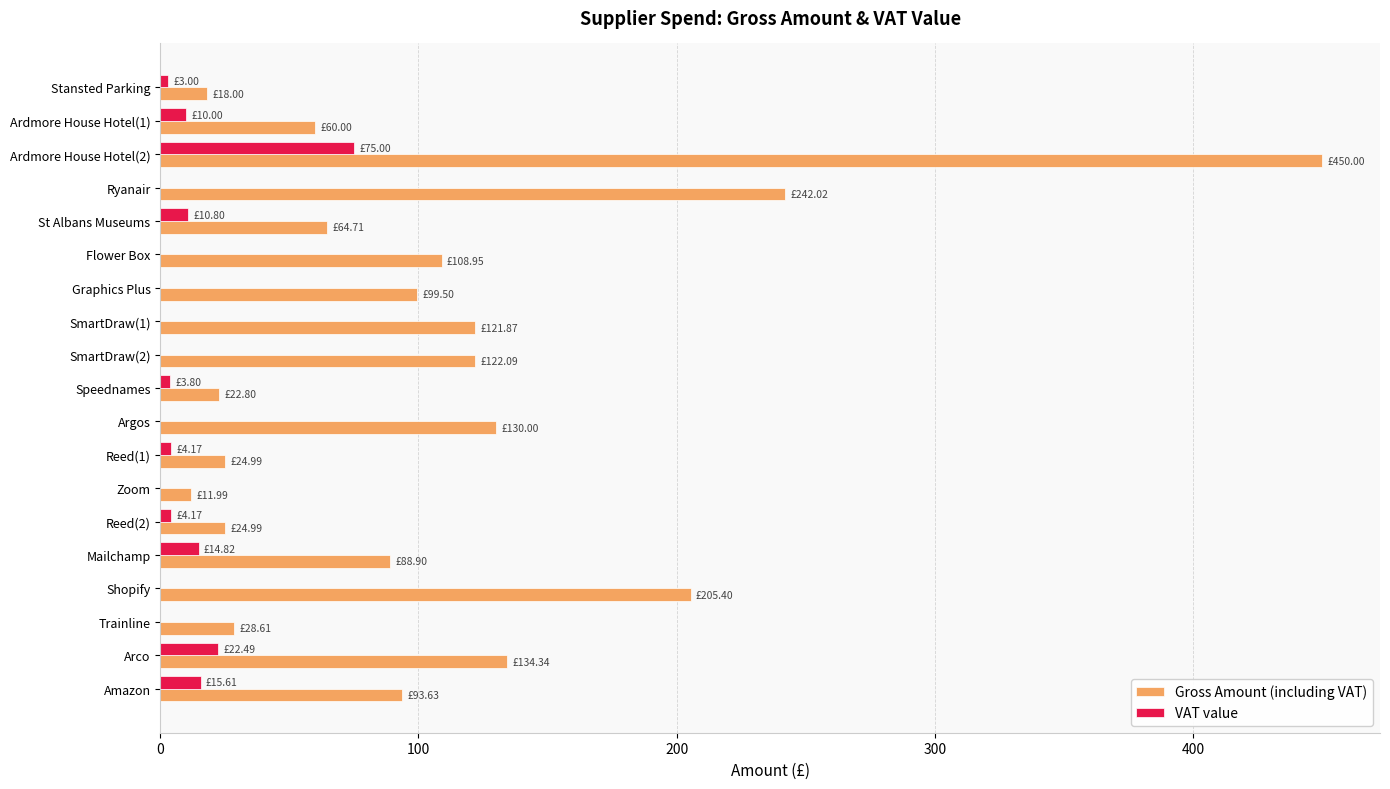

Is the value of Gross Amount (including VAT) at Trainline greater than the value of VAT value at Zoom?

Yes